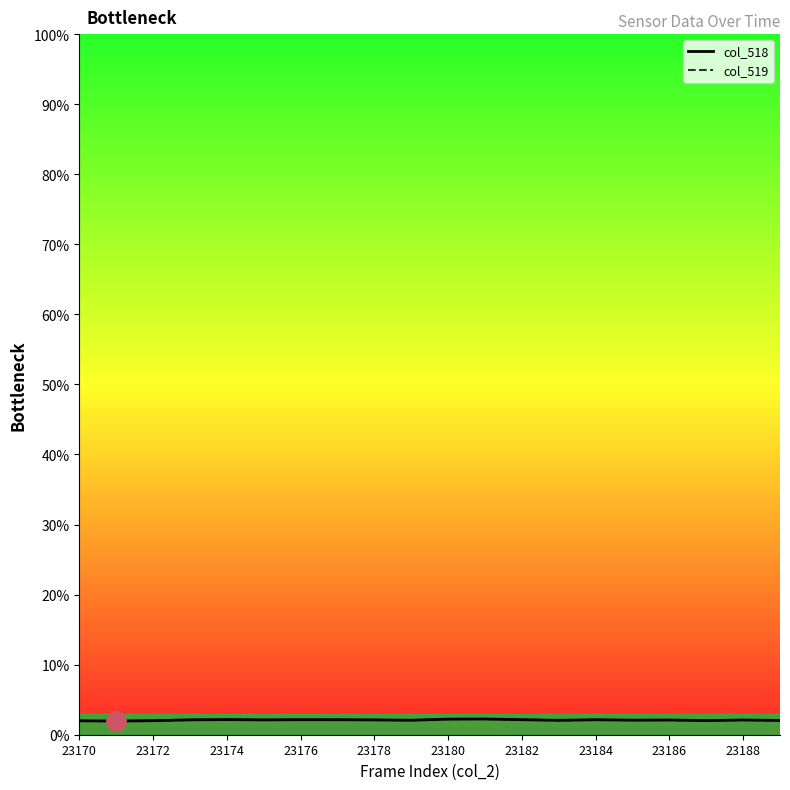

What is the maximum value for col_519?

2.2